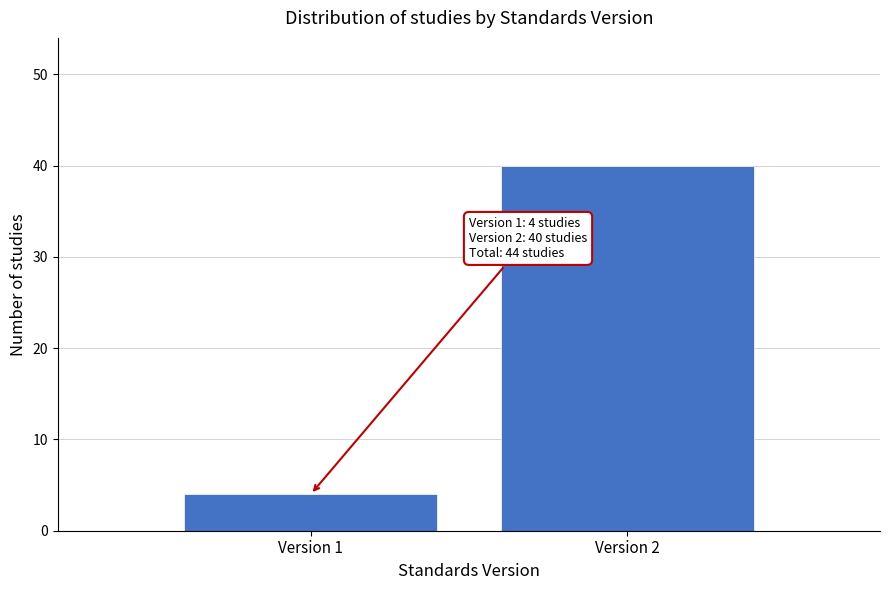

Reading left to right, extract all data points from this chart.

Version 1=4	Version 2=40